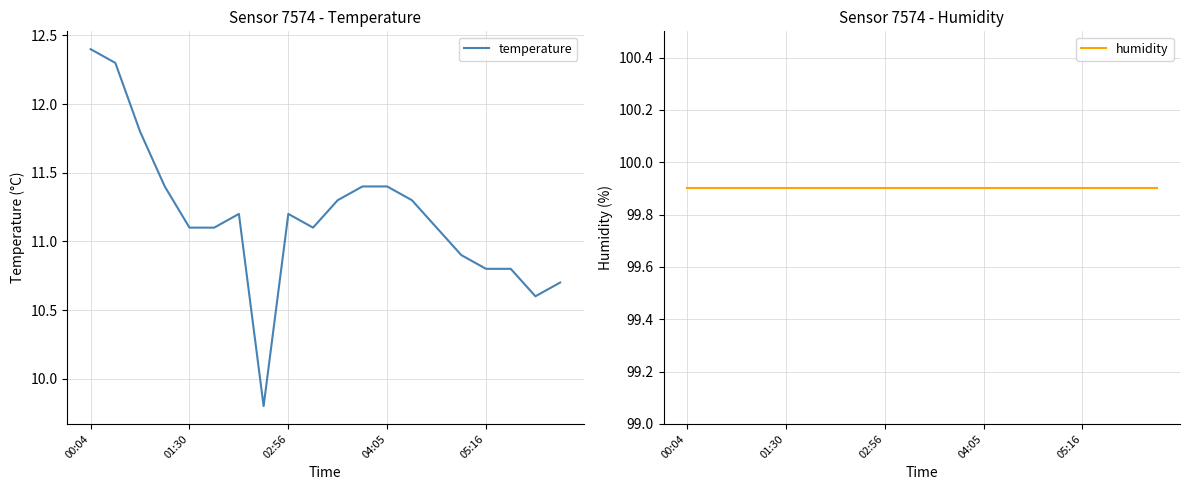

How many interior local valleys does the temperature series have?

3